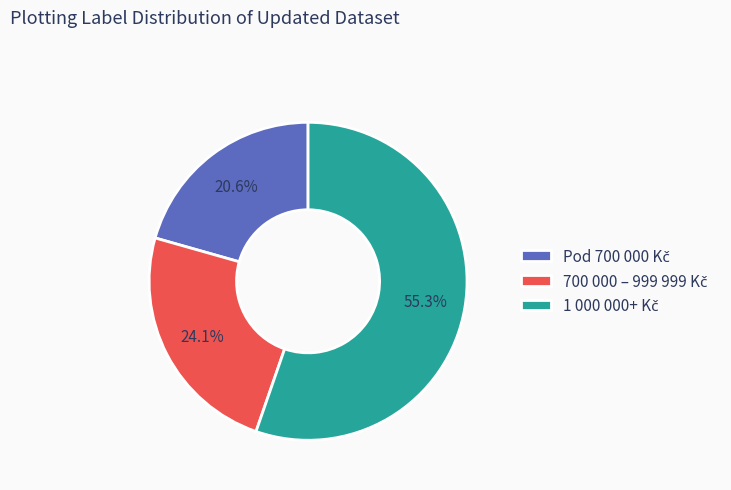

Is there any slice that represents more than half of the pie?

Yes